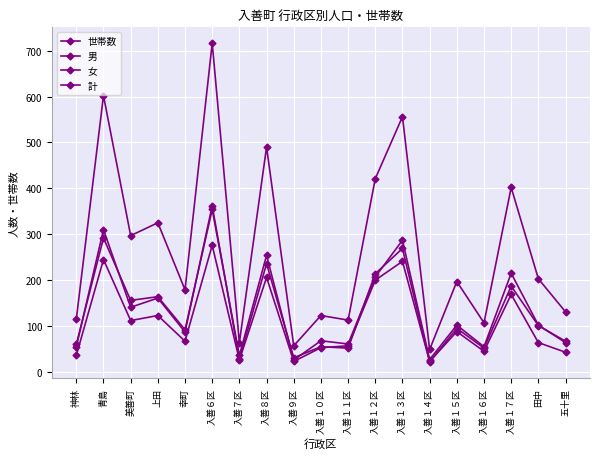

Reading left to right, what are all the values shown in this chart?

世帯数: 36	245	112	123	67	276	26	206	23	53	57	200	241	23	88	45	169	64	43
男: 55	310	141	161	87	362	28	236	31	55	52	214	269	22	95	52	187	101	67
女: 60	292	156	164	92	354	36	254	26	68	61	207	287	27	102	55	215	102	64
計: 115	602	297	325	179	716	64	490	57	123	113	421	556	49	197	107	402	203	131